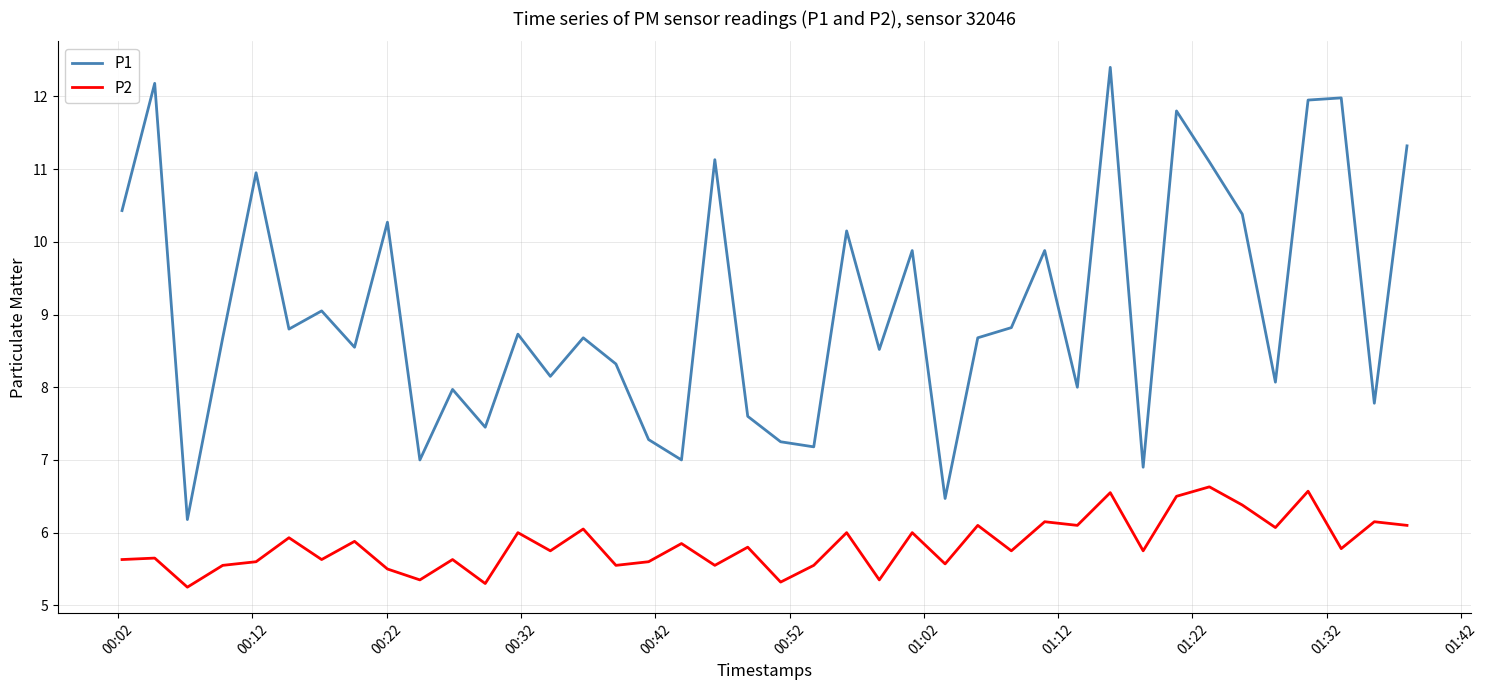

Which series has the largest range (max minus min)?

P1